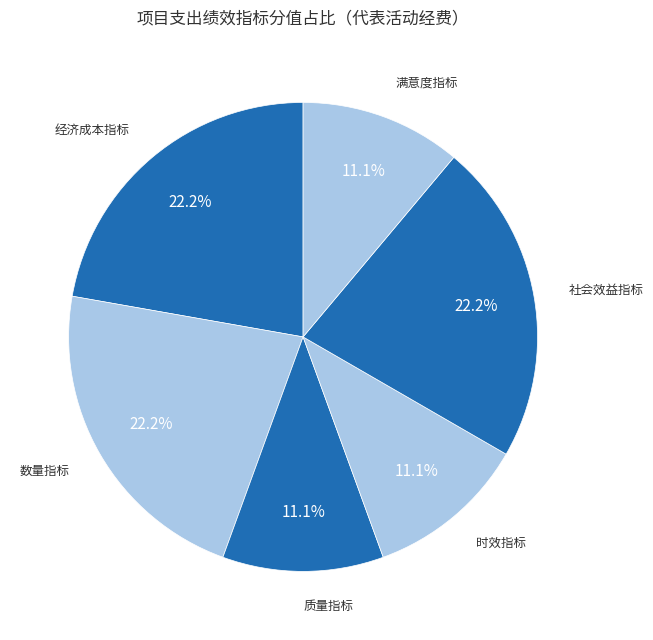

Is the sum of 满意度指标 and 质量指标 greater than half?

No